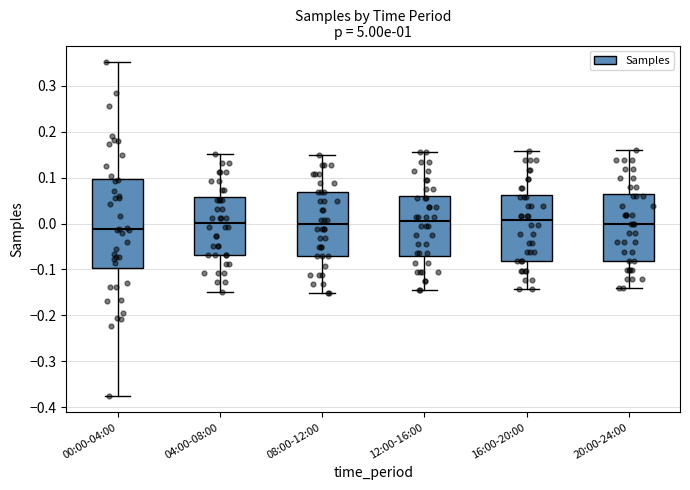

Where does the upper whisker of the box for 08:00-12:00 end on the y-axis? The values are not printed on the chart, so give them approximately, as read against the axis.

0.15